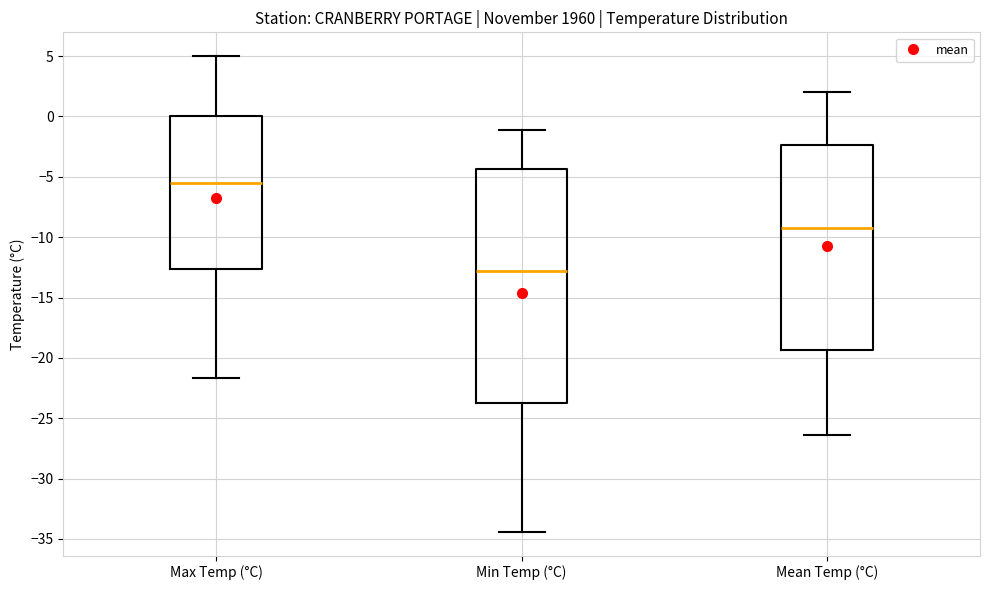

Reading left to right, transcribe this box plot: for each box, give where its median line is, the range the box spans, and where its two whiskers end, as read against the y-axis. The values are not printed on the chart, so give them approximately, as read against the axis.

Max Temp (°C): median -5.5, box -12.5 to 0.0, whiskers -21.5 to 5.0
Min Temp (°C): median -13.0, box -23.5 to -4.5, whiskers -34.5 to -1.0
Mean Temp (°C): median -9.0, box -19.5 to -2.5, whiskers -26.5 to 2.0